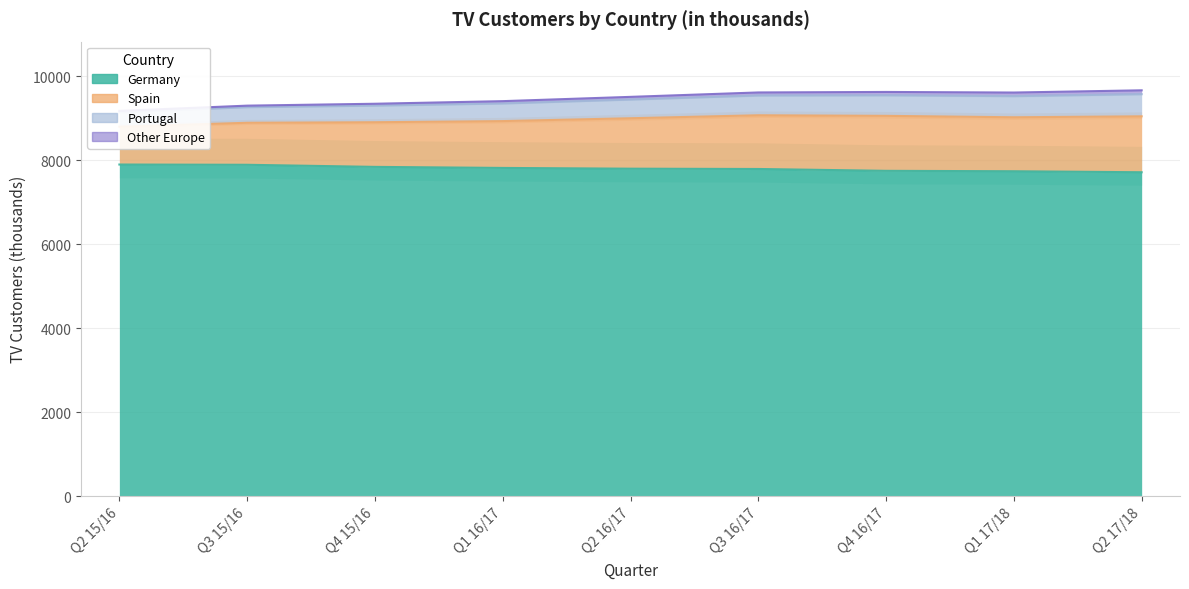

What is the difference between the highest and lowest values at Q3 15/16?

1408